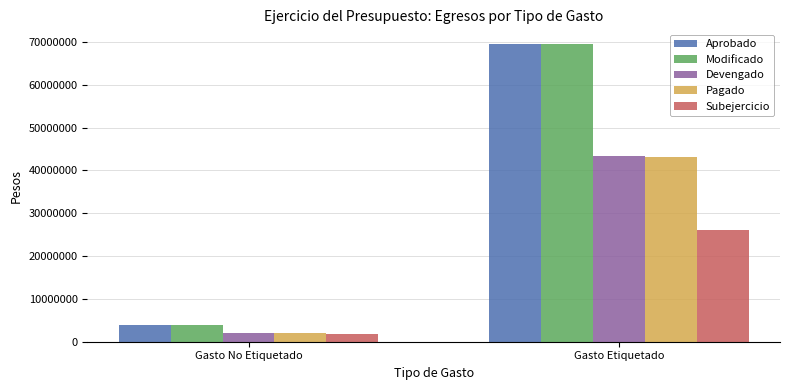

What is the difference between the Aprobado values at Gasto No Etiquetado and Gasto Etiquetado?

65526190.0